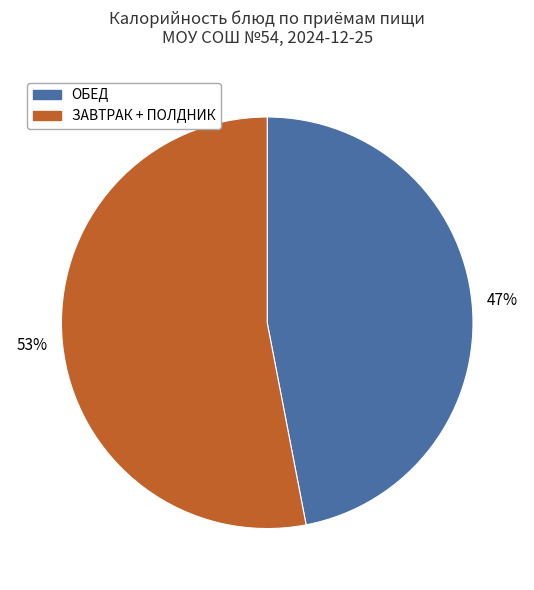

Does any single category account for the majority?

Yes